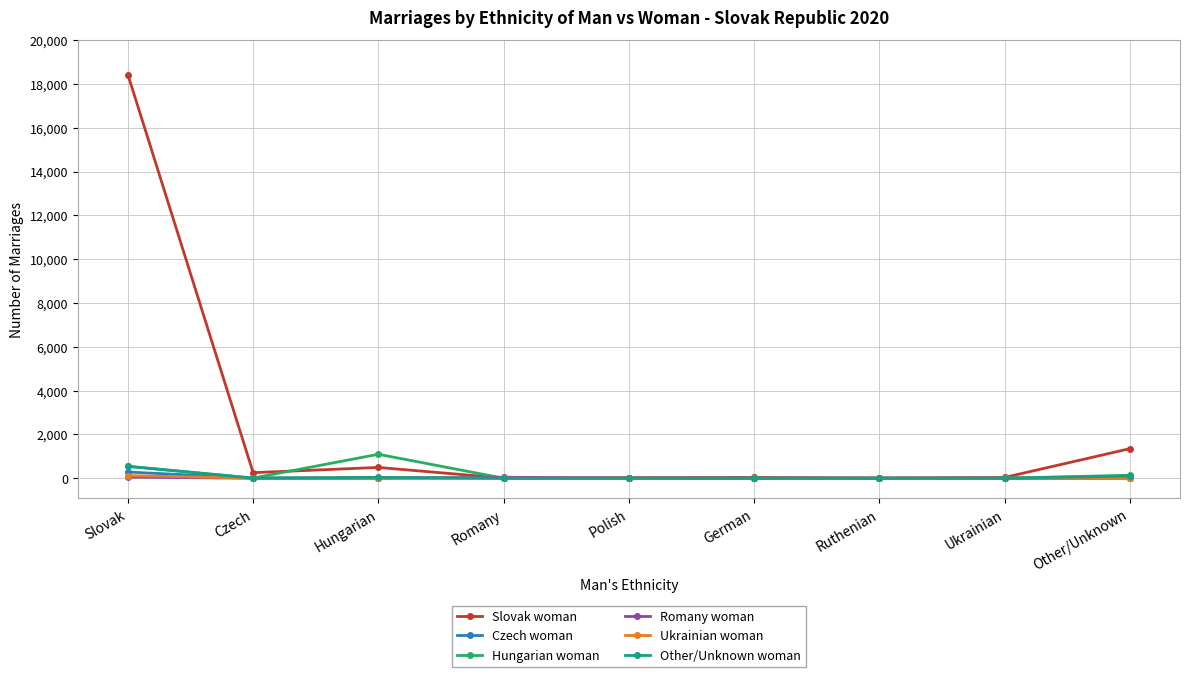

What is the value of the Romany woman point at the 4th from the left?

47